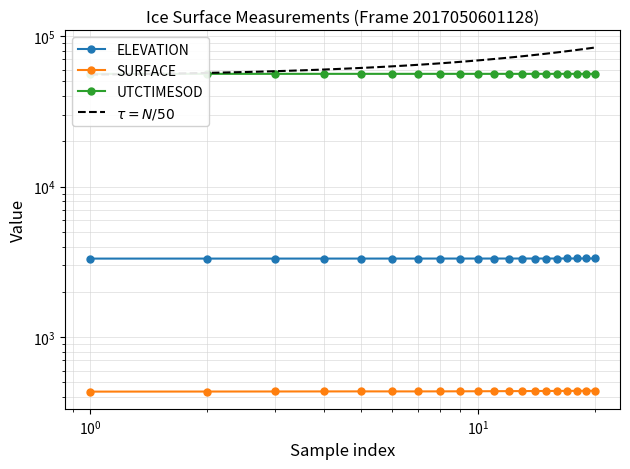

List the series in order of their peak value, lowest first.

SURFACE, ELEVATION, UTCTIMESOD